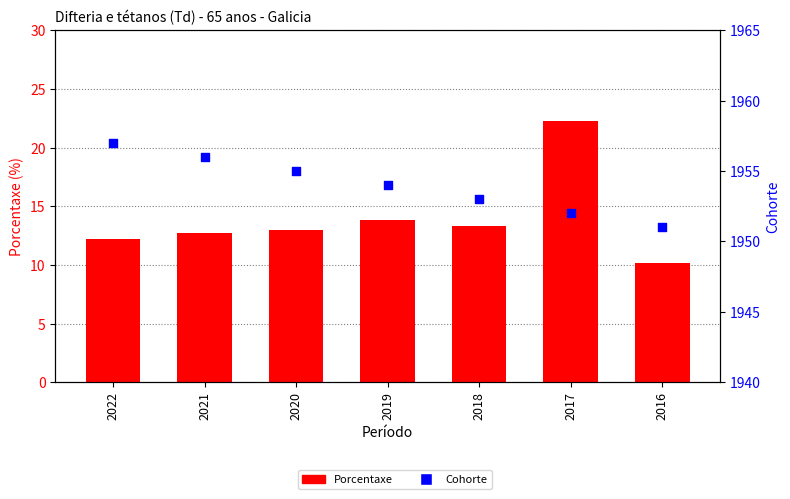

What are all the series names shown in the legend?

Porcentaxe, Cohorte